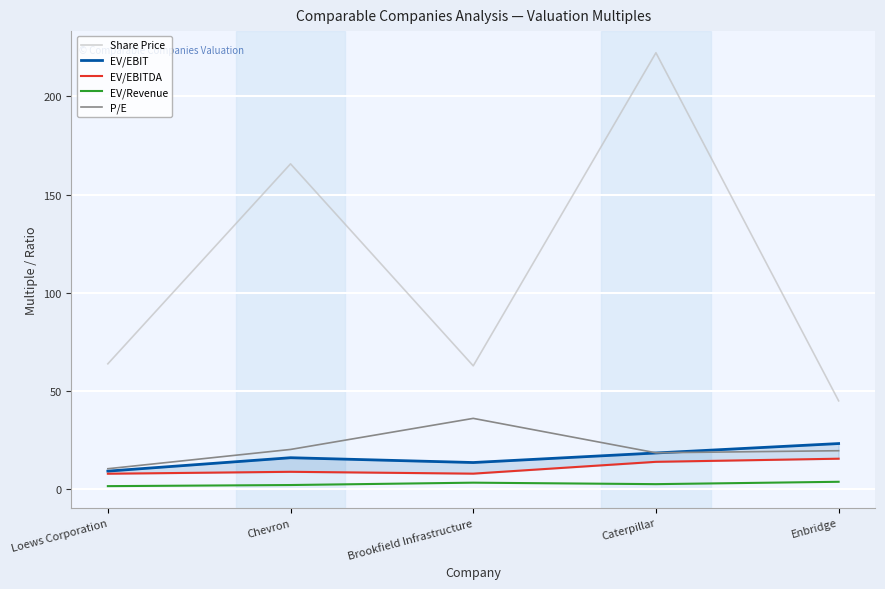

Does the chart display data point markers on the line(s)?

No